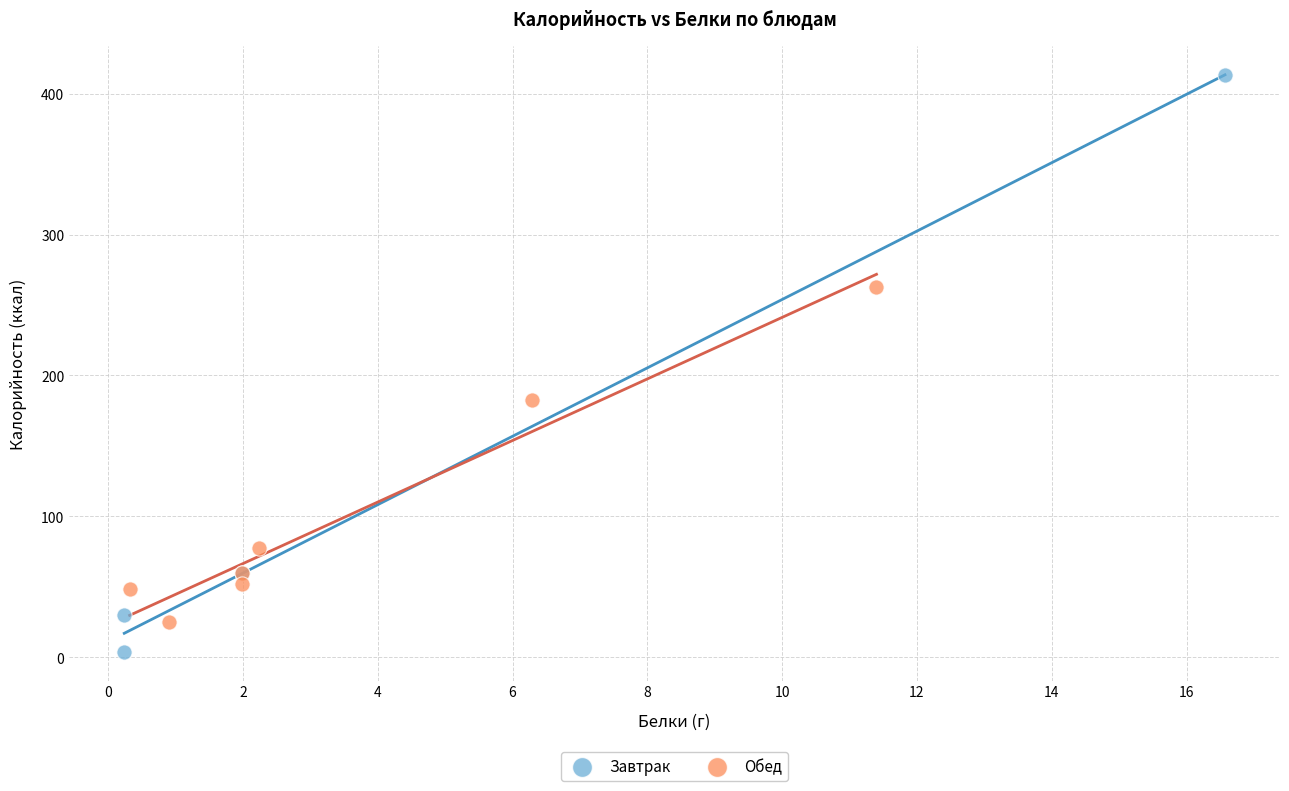

Which series has the widest spread of Y values?

Завтрак